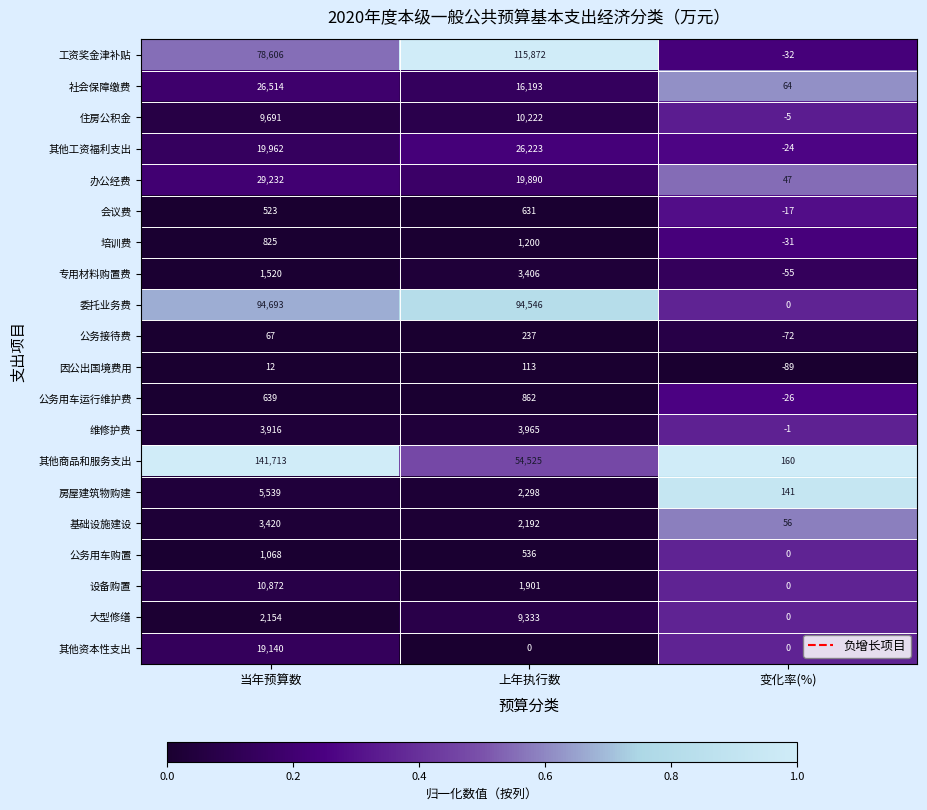

What is the sum of all 其他资本性支出 values?

19140